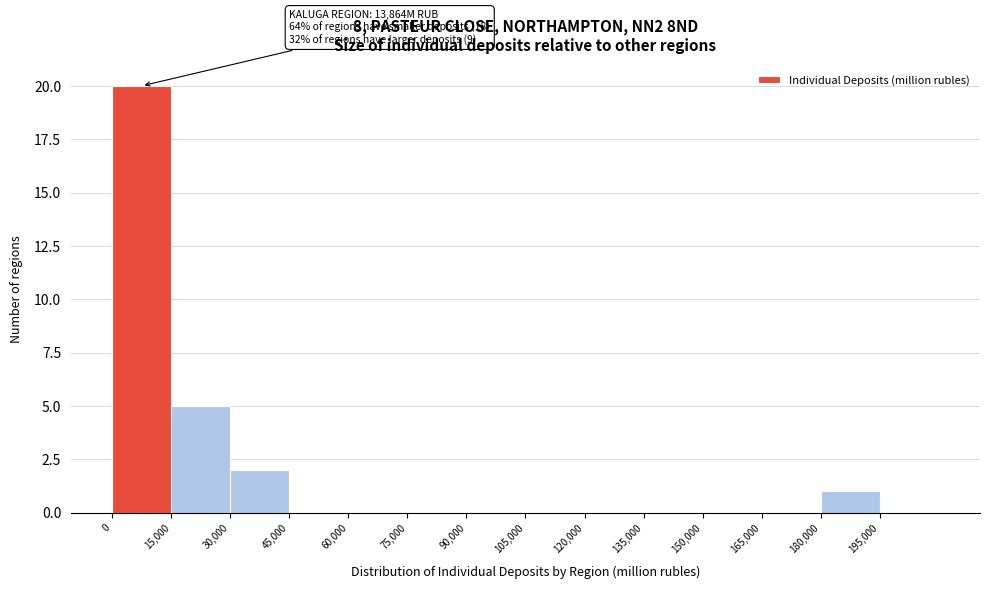

Over which range of the x-axis is the bar tallest?

0 to 15000